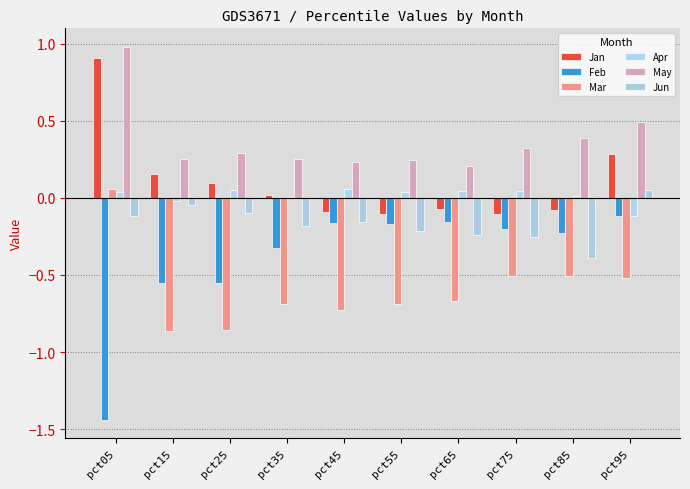

How many positive values does the Jun series have?

1